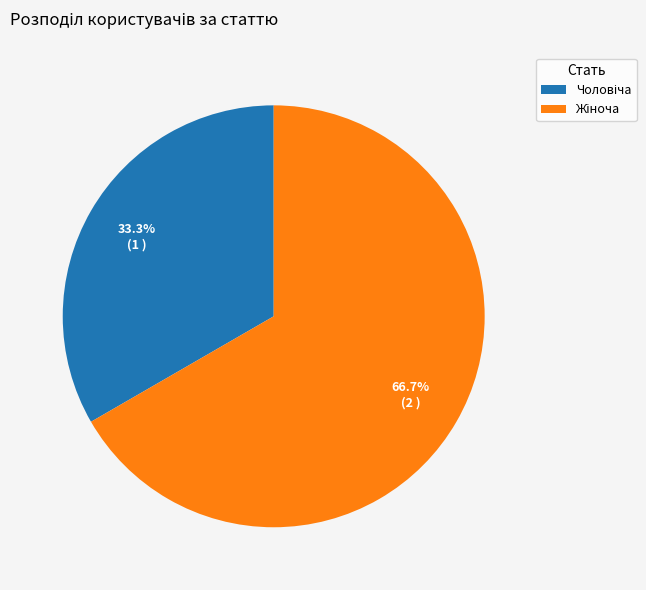

Is there any slice that represents more than half of the pie?

Yes